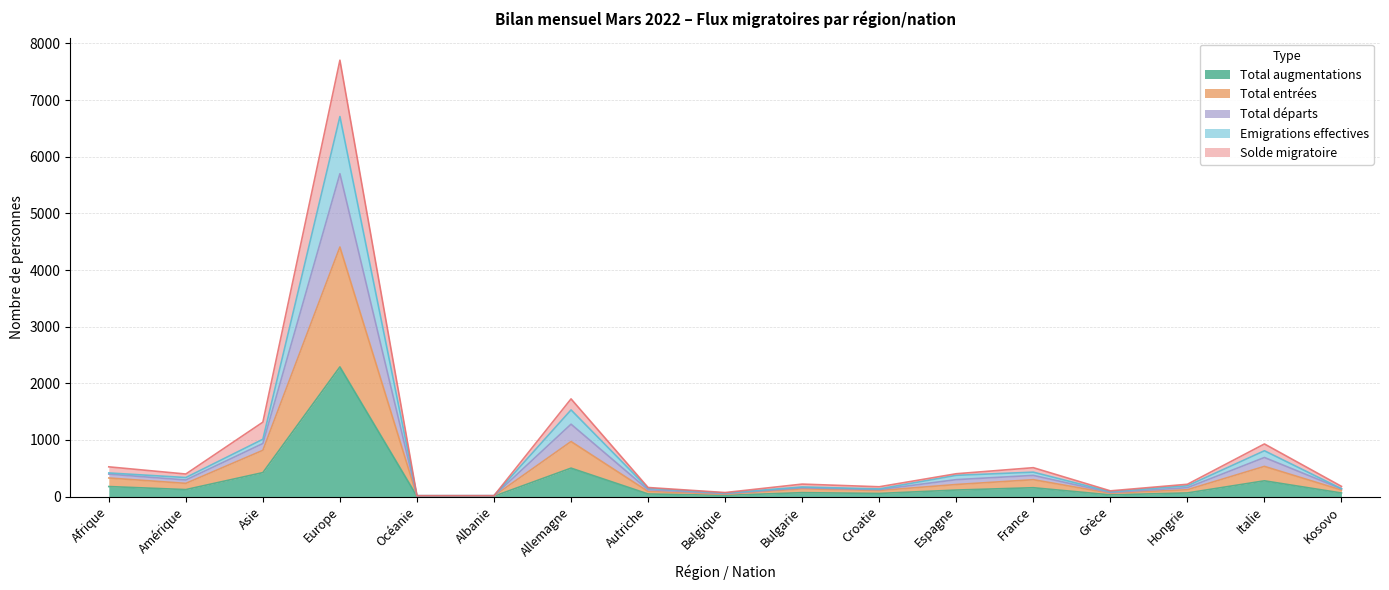

Is it true that Total entrées equals 10 at Albanie?

True